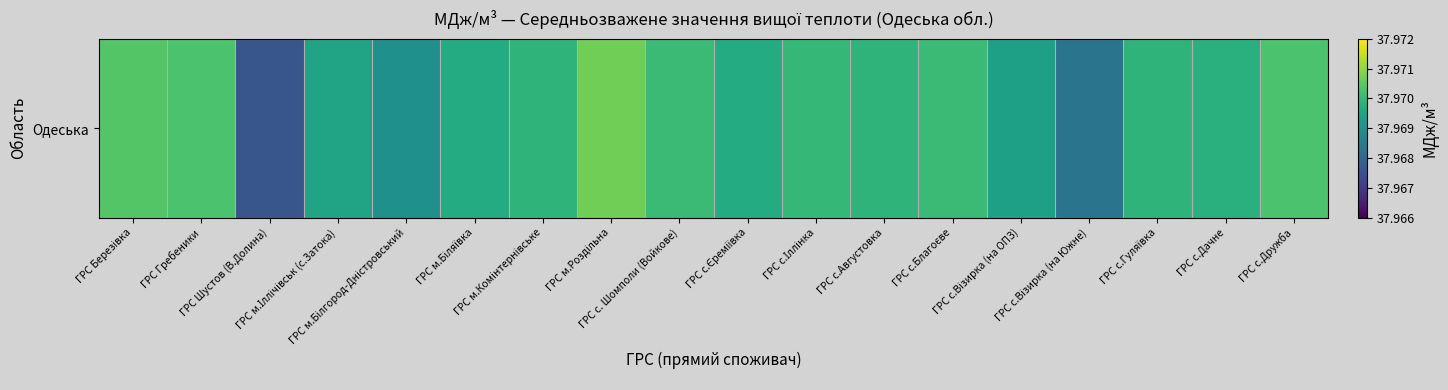

Is it true that the value at ГРС с.Дружба is 55.7?

False